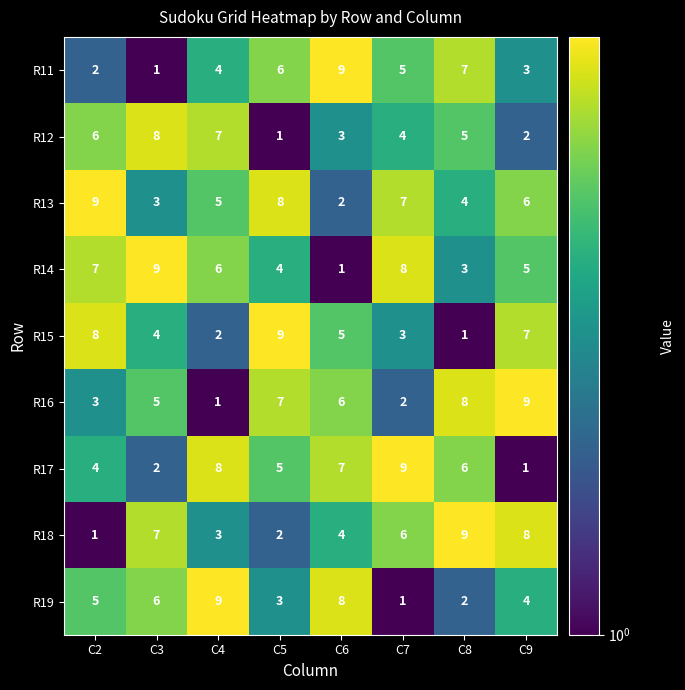

At C4, list the series in order from largest to smallest.

R19, R17, R12, R14, R13, R11, R18, R15, R16